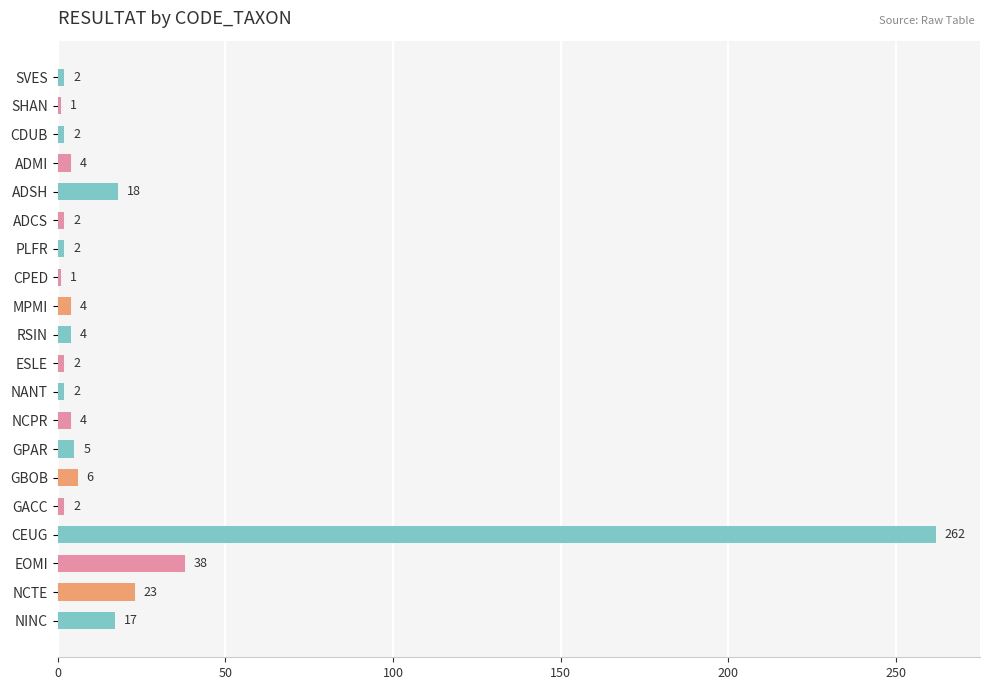

Between RSIN and ESLE, which is larger?

RSIN